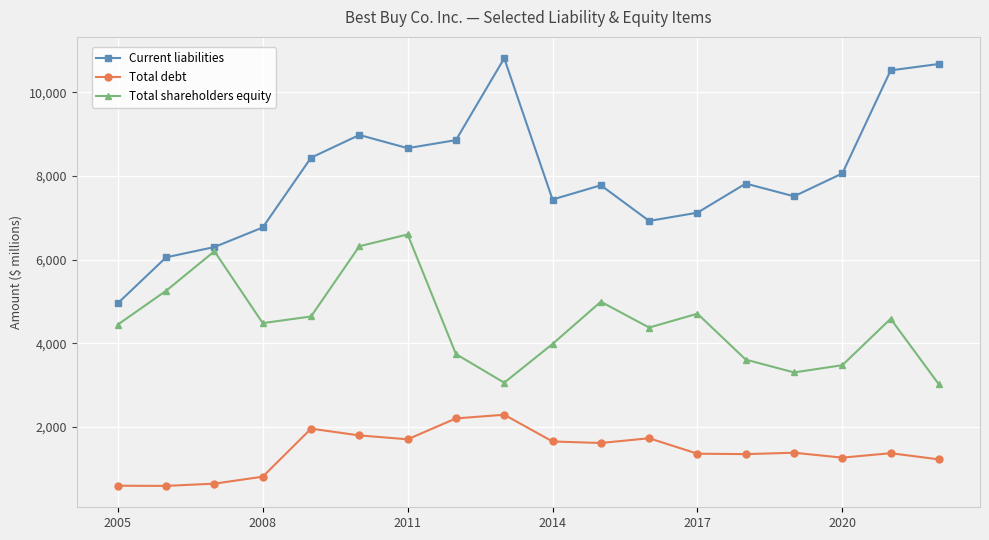

Which series has the largest total across all categories?

Current liabilities